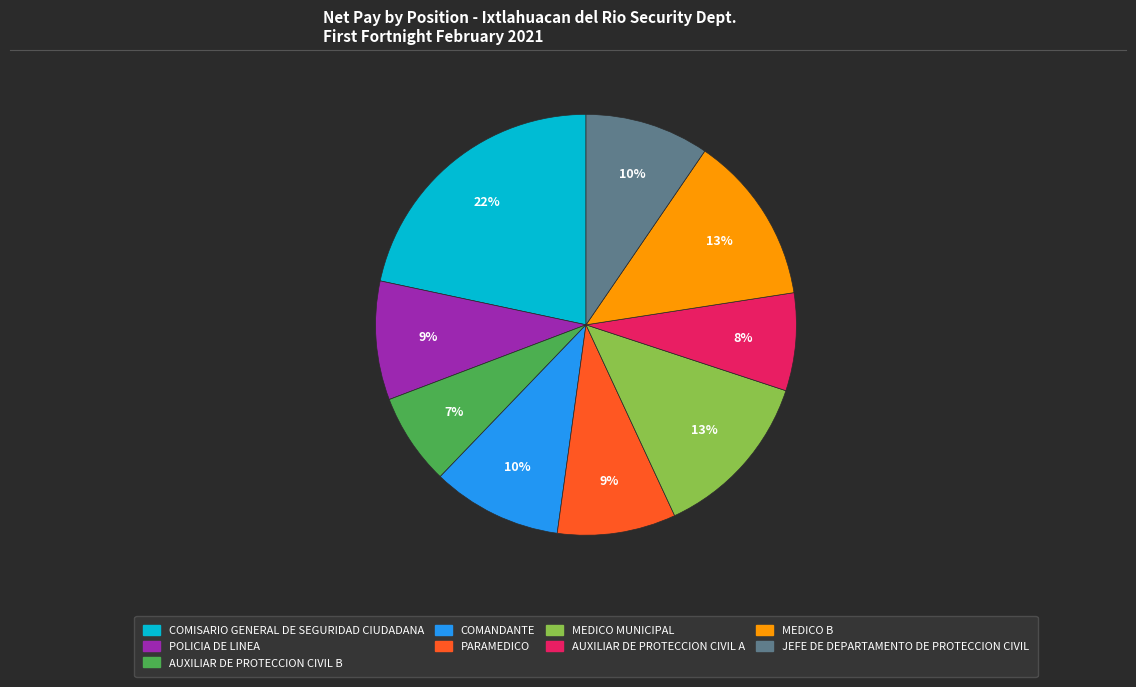

To the nearest percent, what is the average slice percentage?

11%